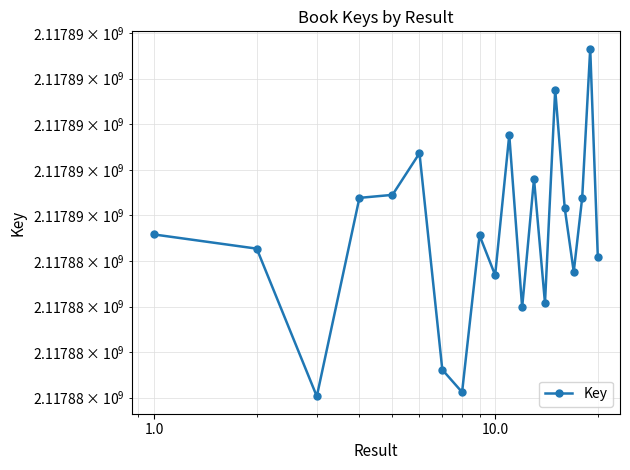

What value does the data have at 10.0, to the nearest 50?

2117886750